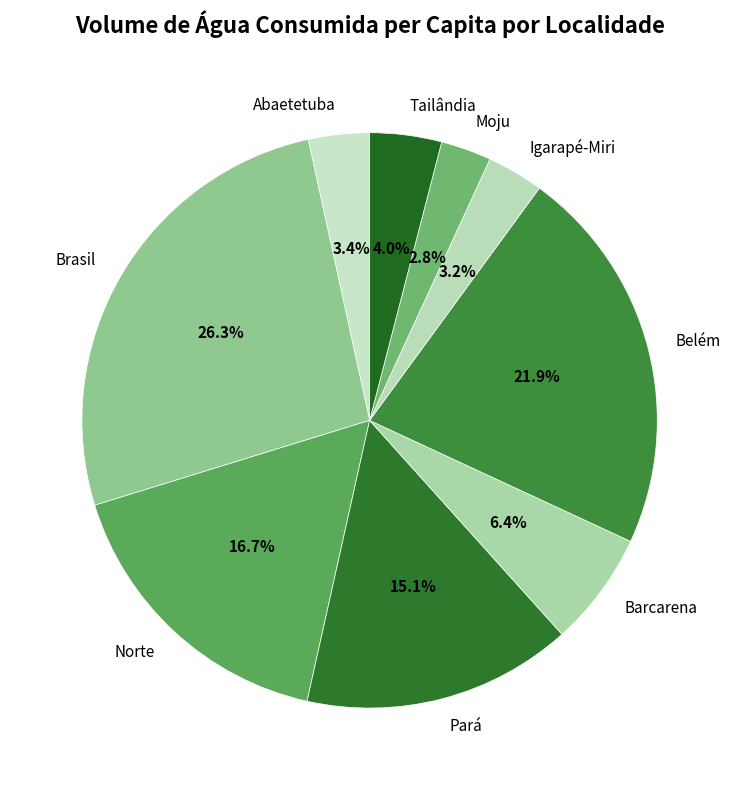

Which slice is the largest?

Brasil